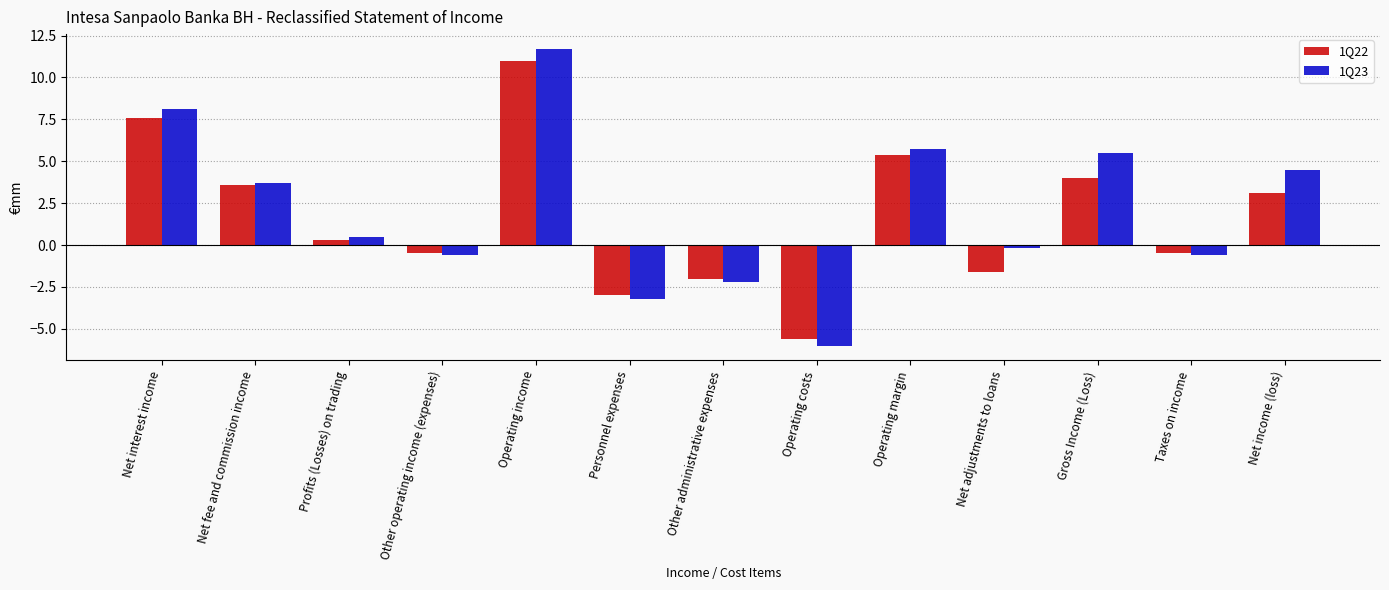

At which label is 1Q23 closest to 2?

Profits (Losses) on trading